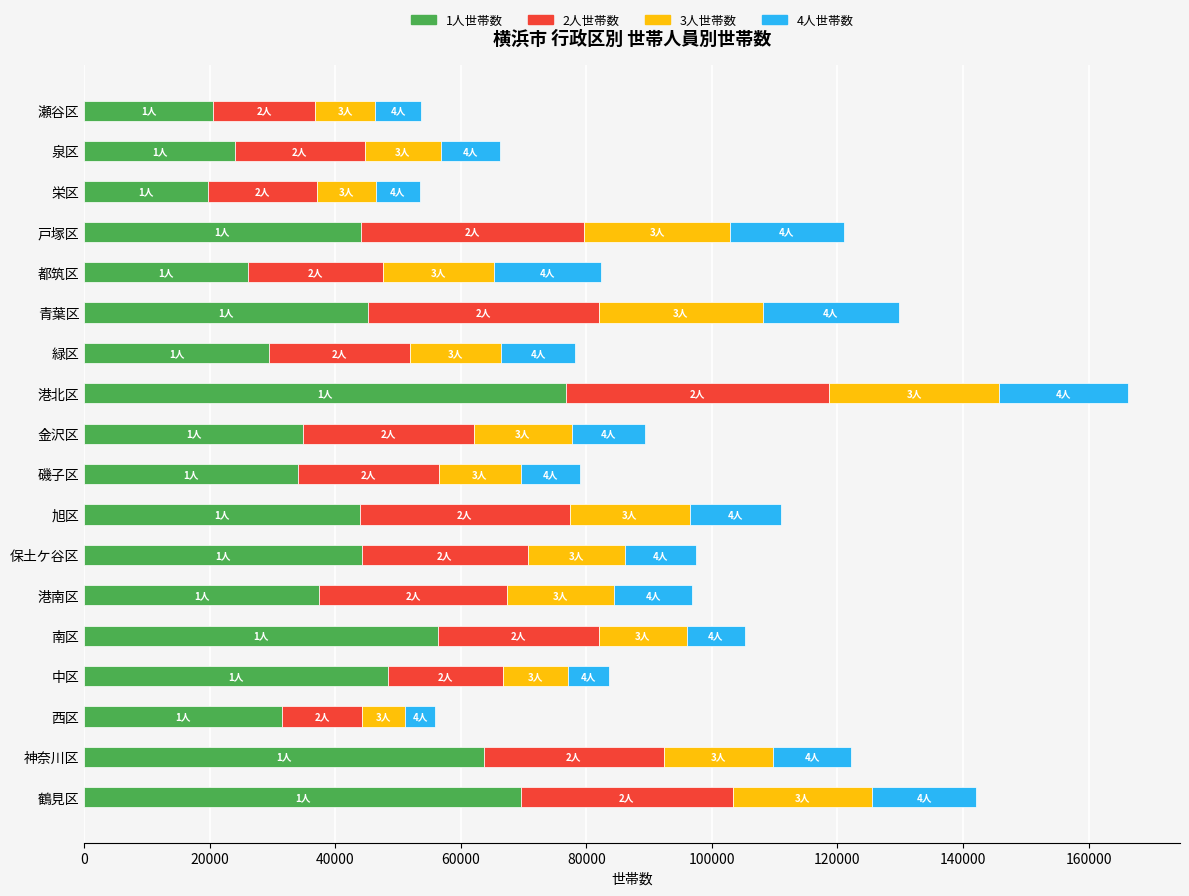

At which category is the sum across all series the highest?

港北区